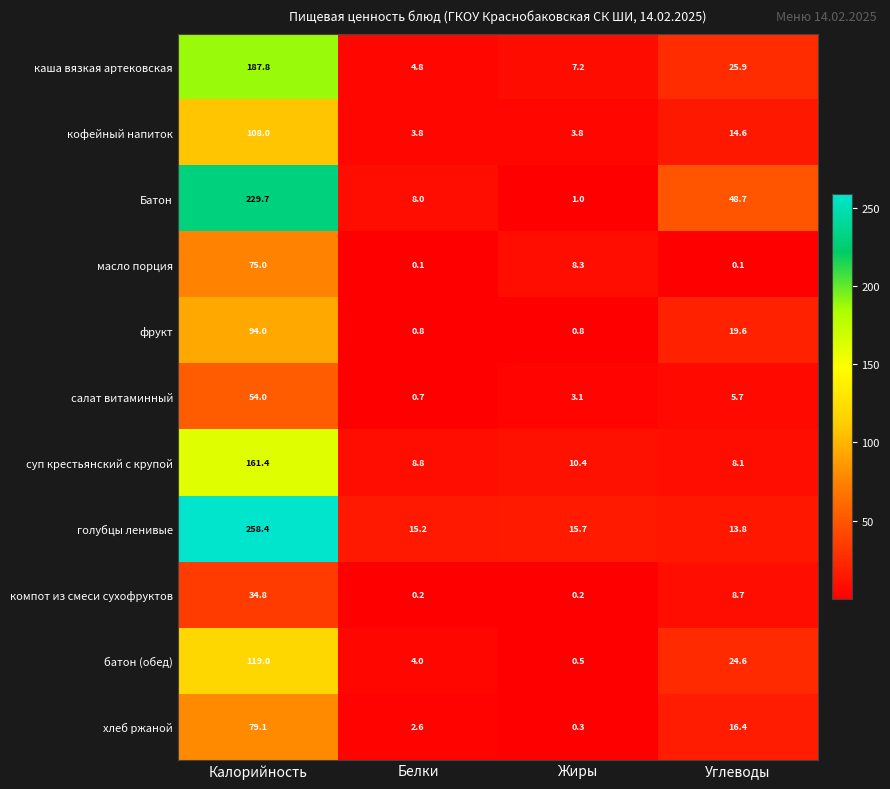

At Белки, list the series in order from smallest to largest.

масло порция, компот из смеси сухофруктов, салат витаминный, фрукт, хлеб ржаной, кофейный напиток, батон (обед), каша вязкая артековская, Батон, суп крестьянский с крупой, голубцы ленивые